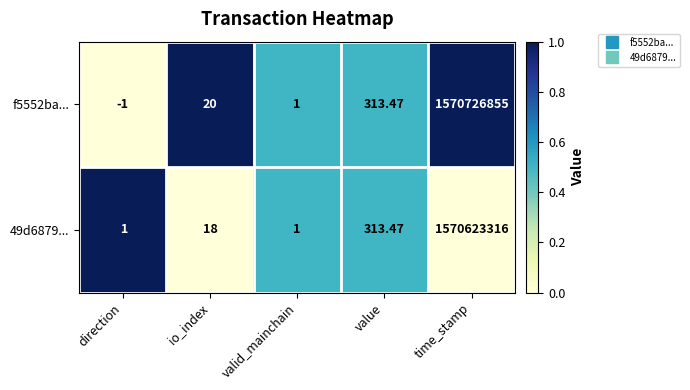

At which label is f5552ba... closest to 785363427?

value